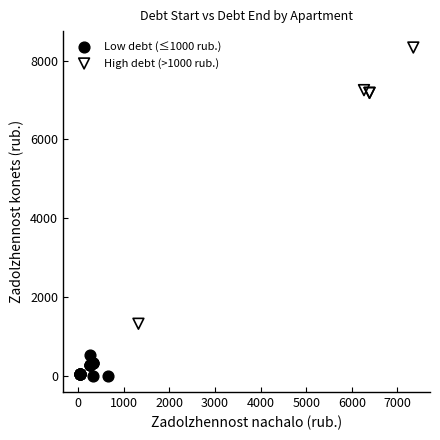

What are all the series names shown in the legend?

Low debt (≤1000 rub.), High debt (>1000 rub.)